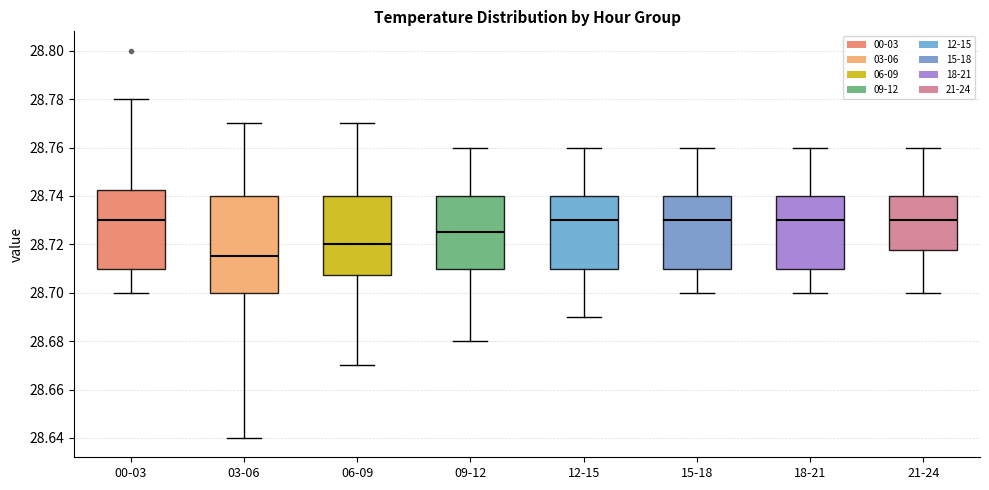

Reading left to right, transcribe this box plot: for each box, give where its median line is, the range the box spans, and where its two whiskers end, as read against the y-axis. The values are not printed on the chart, so give them approximately, as read against the axis.

00-03: median 28.730, box 28.710 to 28.742, whiskers 28.700 to 28.780
03-06: median 28.716, box 28.700 to 28.740, whiskers 28.640 to 28.770
06-09: median 28.720, box 28.708 to 28.740, whiskers 28.670 to 28.770
09-12: median 28.726, box 28.710 to 28.740, whiskers 28.680 to 28.760
12-15: median 28.730, box 28.710 to 28.740, whiskers 28.690 to 28.760
15-18: median 28.730, box 28.710 to 28.740, whiskers 28.700 to 28.760
18-21: median 28.730, box 28.710 to 28.740, whiskers 28.700 to 28.760
21-24: median 28.730, box 28.718 to 28.740, whiskers 28.700 to 28.760